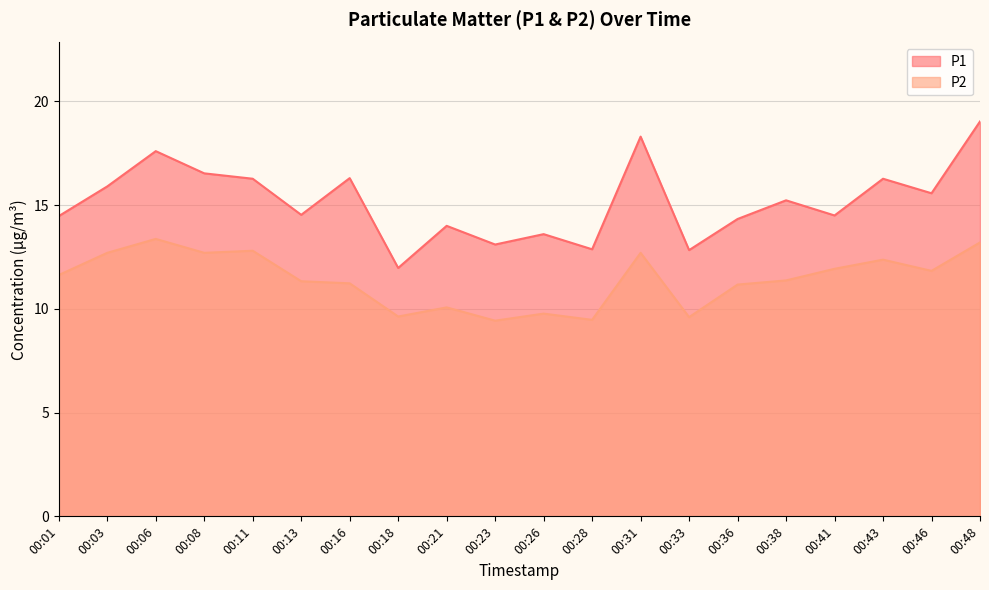

At which category is the sum across all series the highest?

00:48